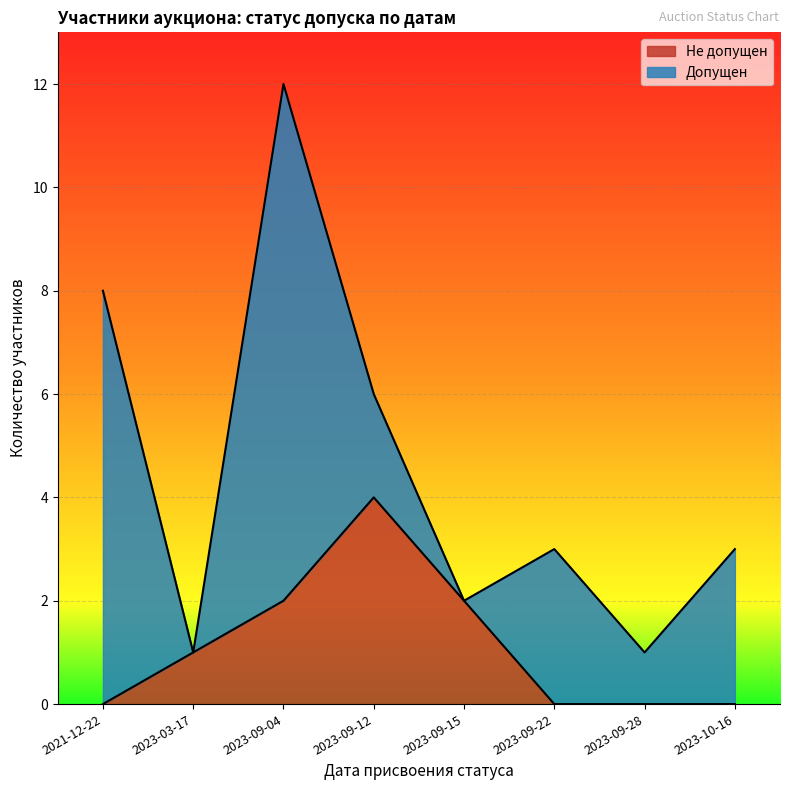

What is the highest value of the Не допущен series?

4